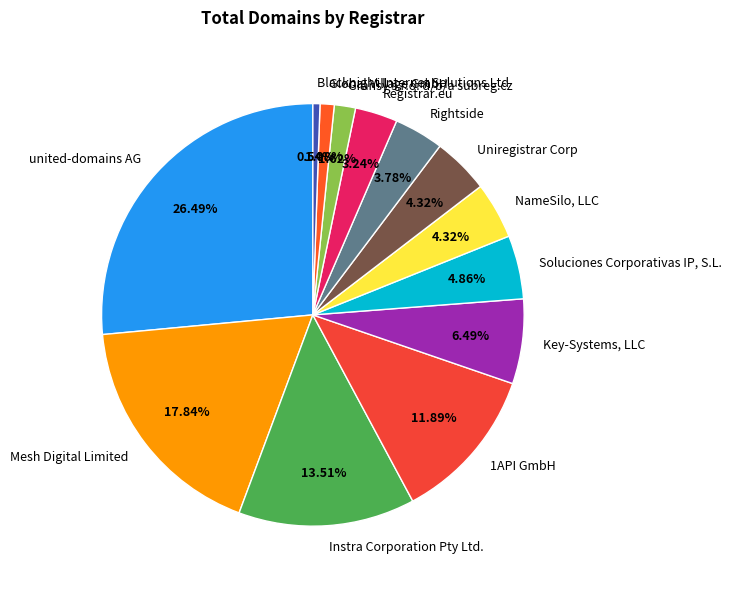

The Instra Corporation Pty Ltd. slice represents 14% of the pie. True or false?

True